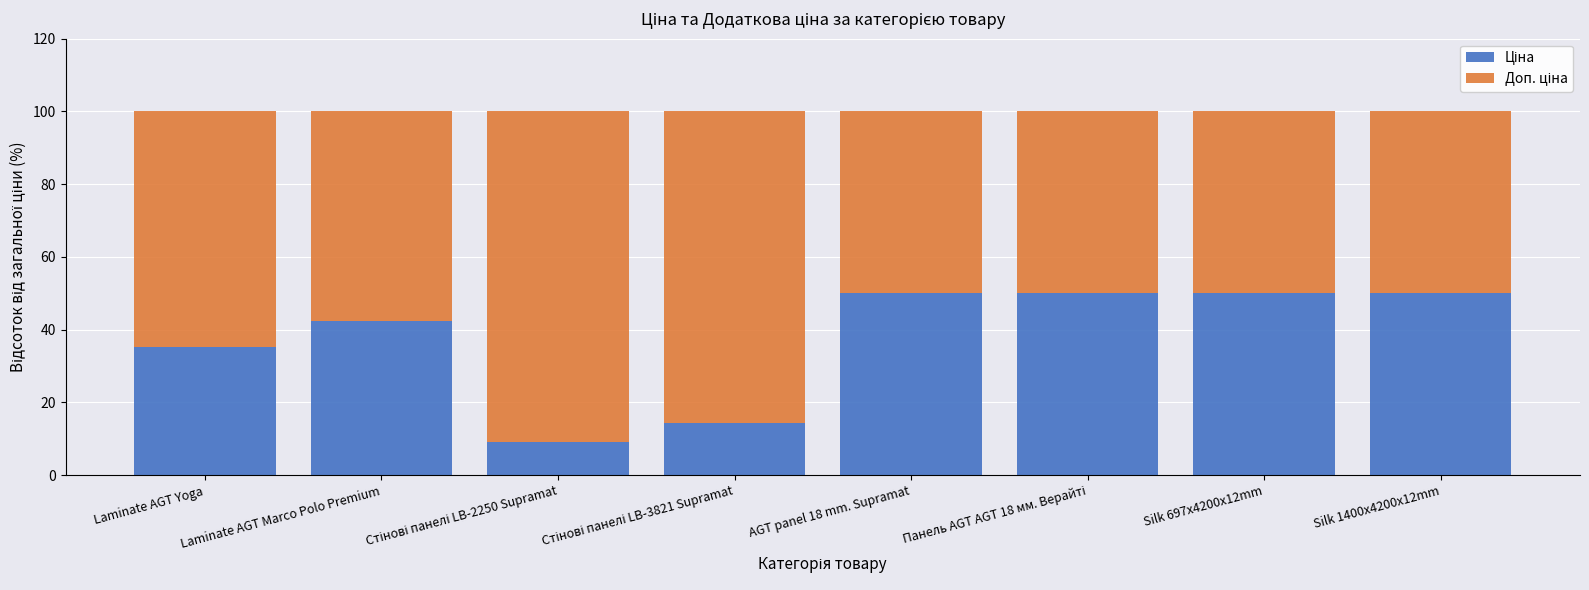

What is the total value across all series at Laminate AGT Yoga?

100.0